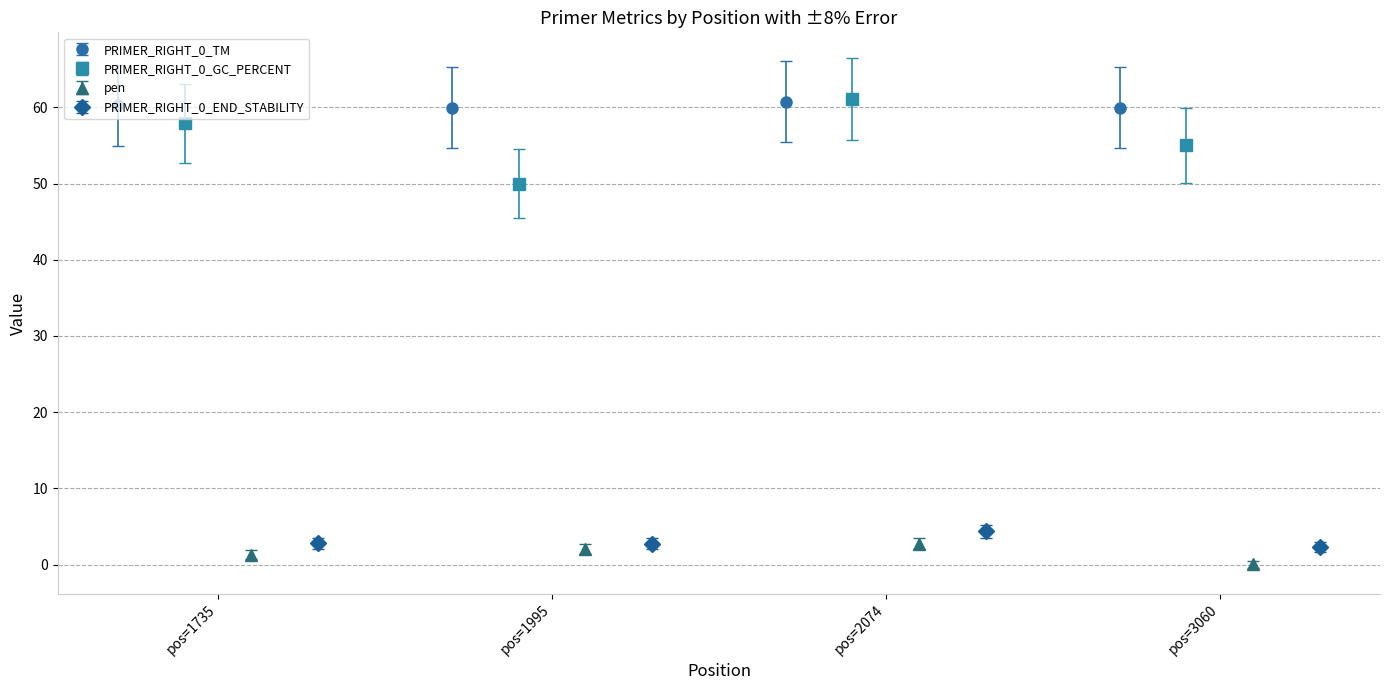

How many interior local peaks does the pen series have?

1